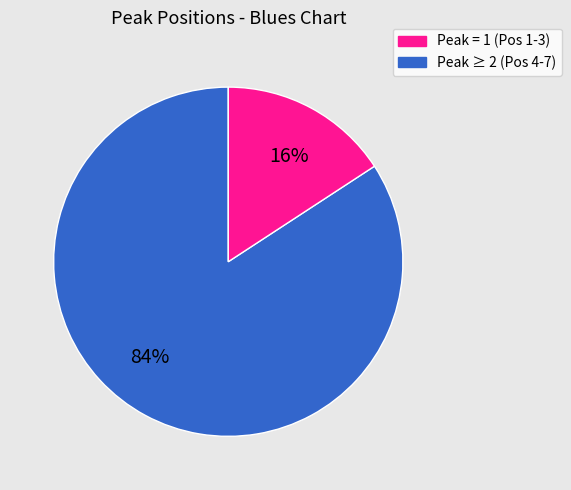

To the nearest percent, what is the difference between the largest and smallest slice percentages?

68%